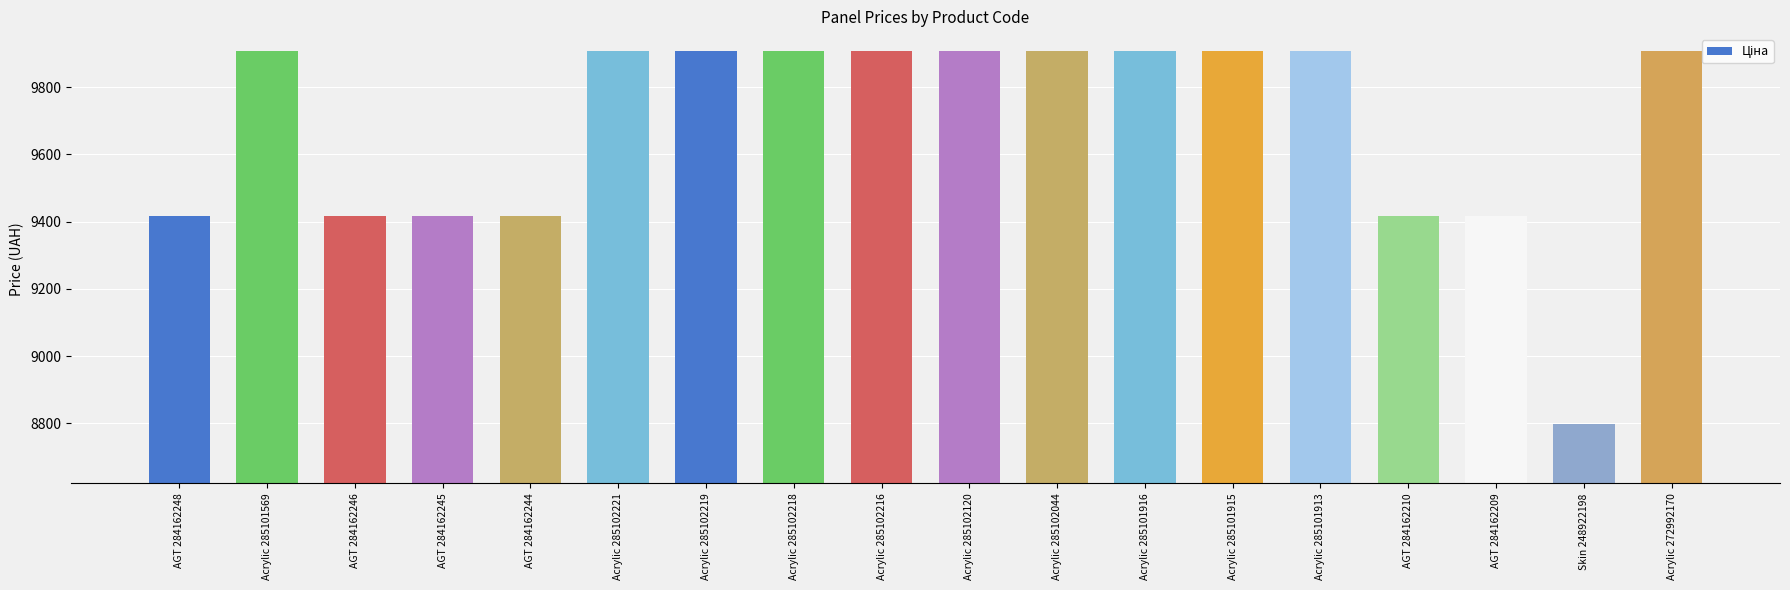

What is the change in value from Acrylic 285101915 to AGT 284162209?

-491.6